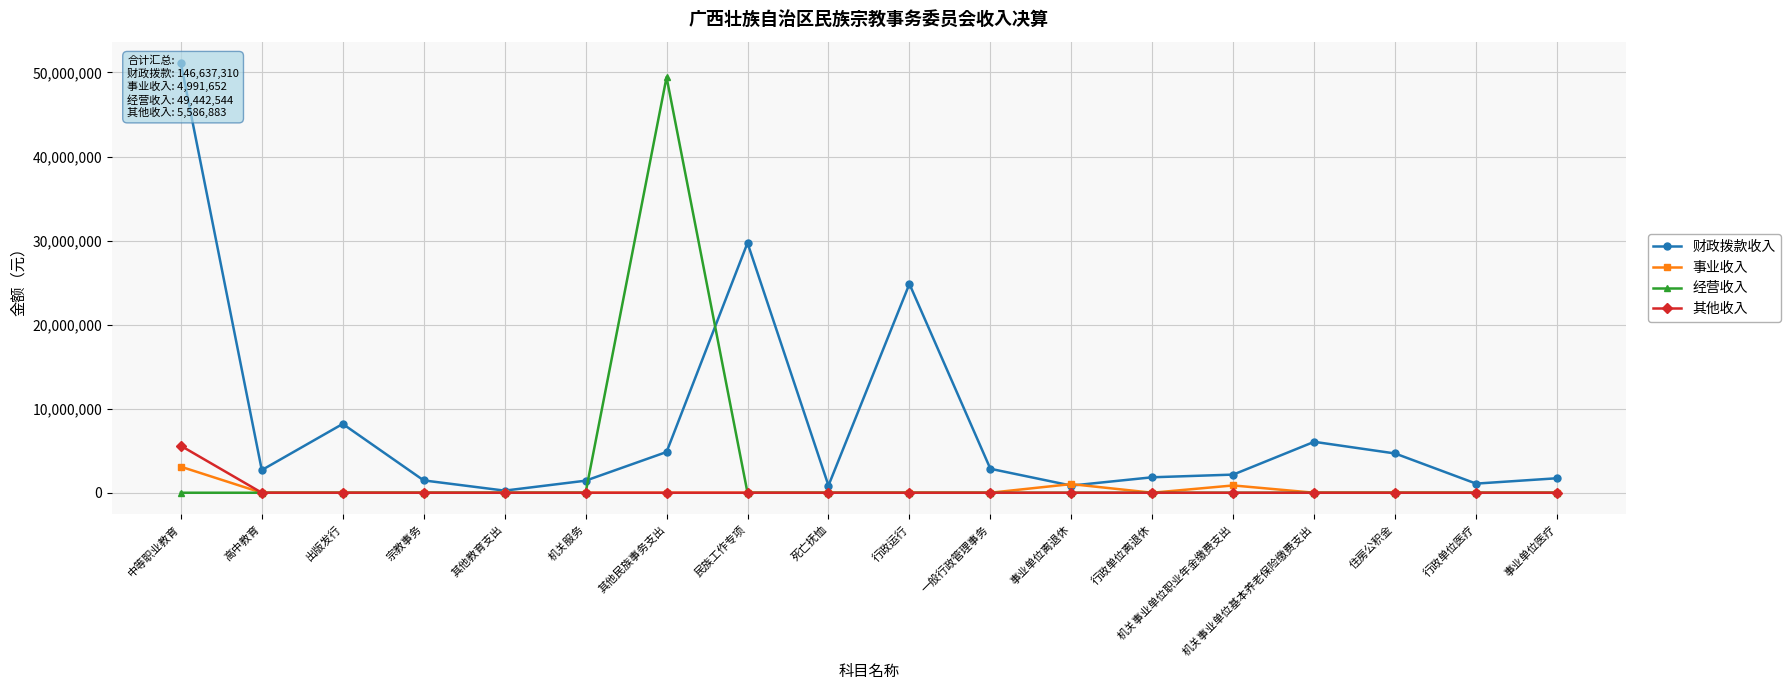

How many intersections are there between 事业收入 and 财政拨款收入?

2